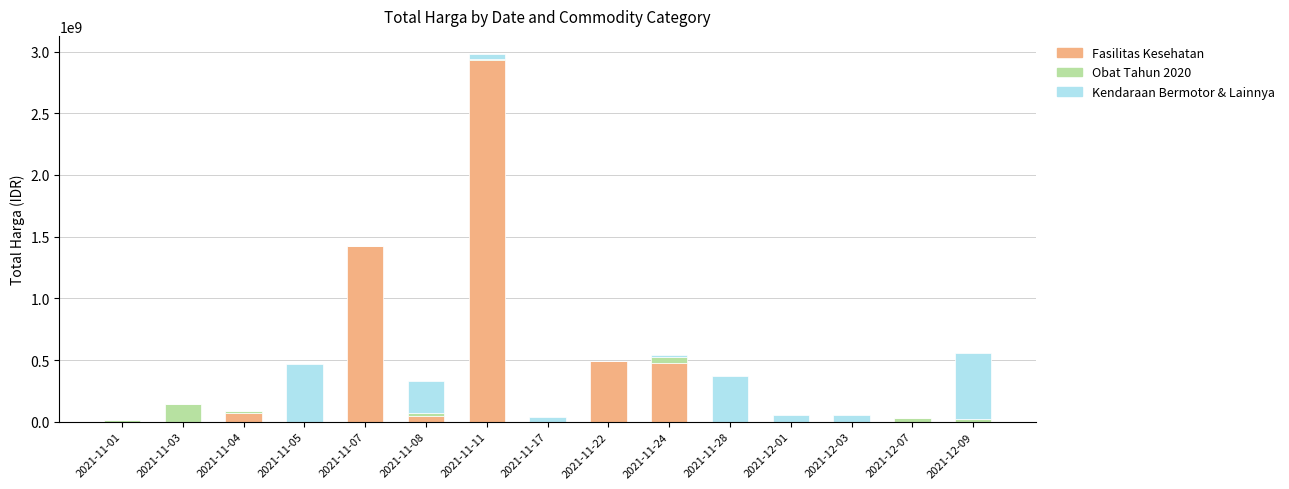

What are all the series names shown in the legend?

Fasilitas Kesehatan, Obat Tahun 2020, Kendaraan Bermotor & Lainnya